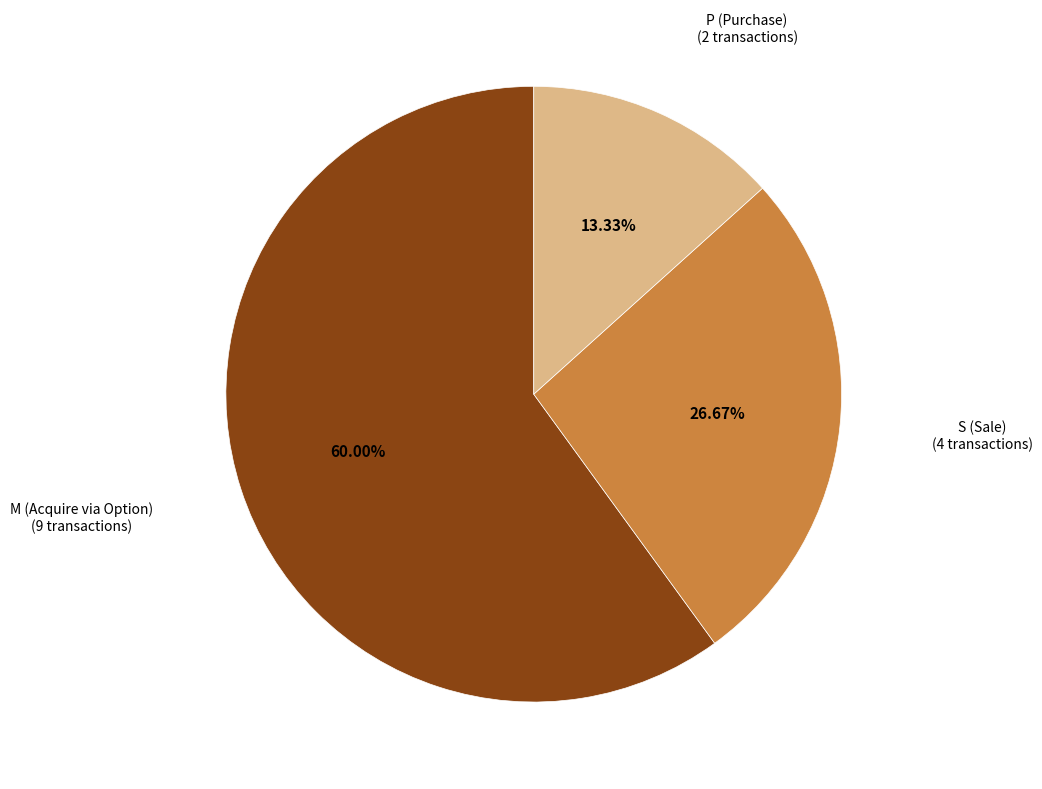

Rank the categories by value from lowest to highest.

P (Purchase) (2 transactions), S (Sale) (4 transactions), M (Acquire via Option) (9 transactions)